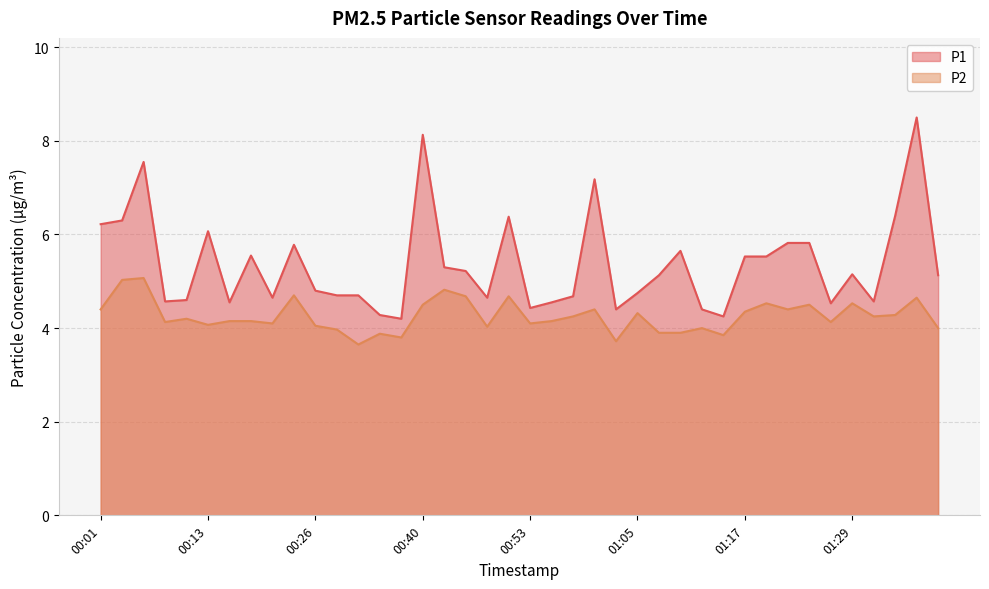

What is the value of the P2 point at the 4th from the left?

4.1